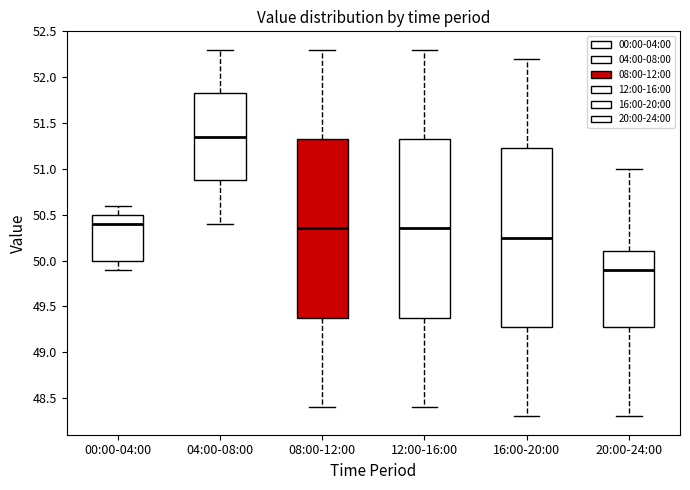

Which box's median line is the lowest?

20:00-24:00